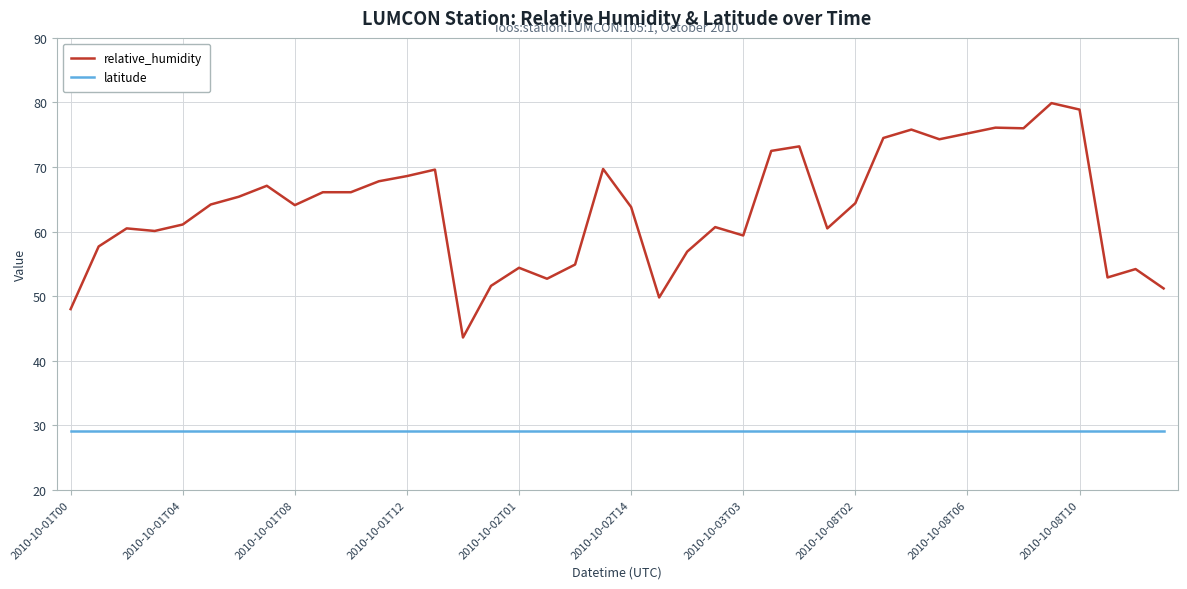

Which series has the largest range (max minus min)?

relative_humidity